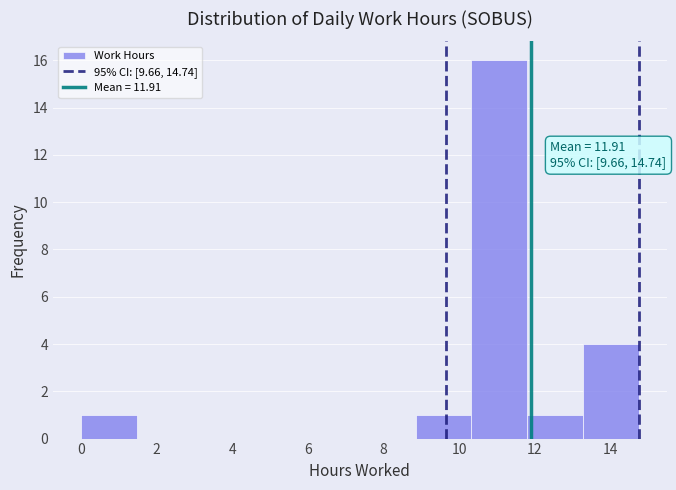

Over which range of the x-axis is the bar tallest?

10.4 to 11.8